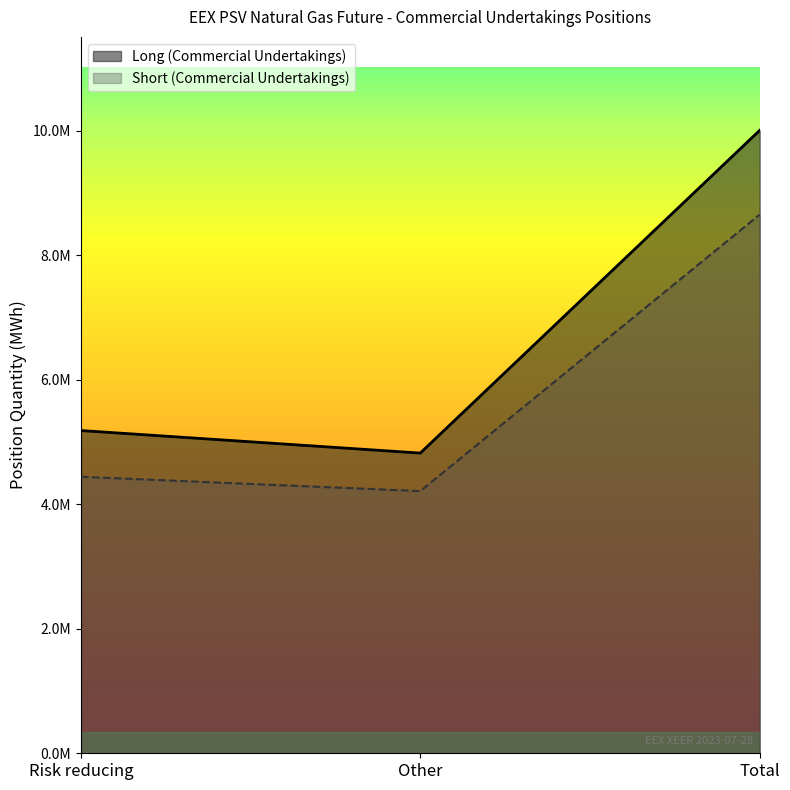

What is the difference between the highest and lowest values at Risk reducing?

742461.3